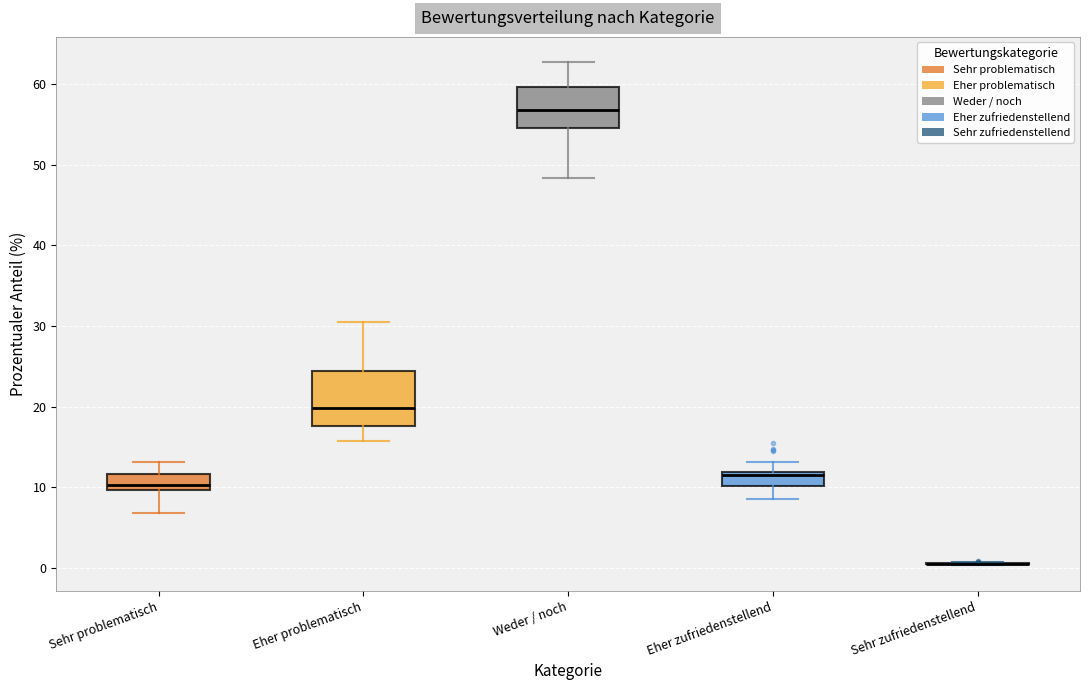

Reading left to right, read every box against the y-axis: the position of its median line, the range the box covers, and the ends of its whiskers. The values are not printed on the chart, so give them approximately, as read against the axis.

Sehr problematisch: median 10 (just above the box's lower edge), box 10 to 12, whiskers 7 to 13
Eher problematisch: median 20, box 18 to 24, whiskers 16 to 30
Weder / noch: median 57, box 55 to 60, whiskers 48 to 63
Eher zufriedenstellend: median 12 (just below the box's upper edge), box 10 to 12, whiskers 9 to 13
Sehr zufriedenstellend: box collapsed to a line at 1, whiskers 0 to 1